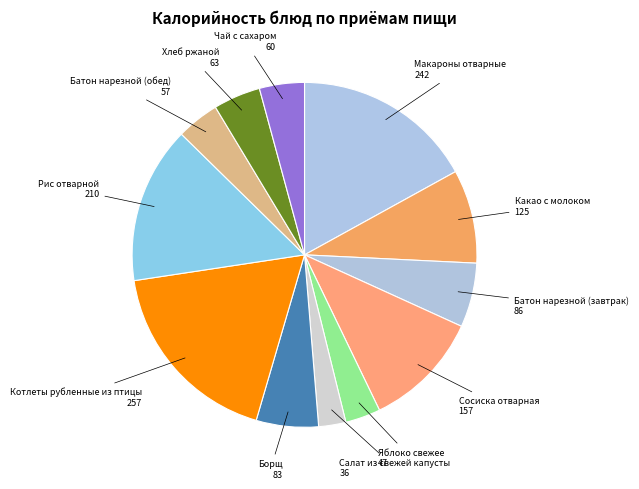

Which slice is the smallest?

Салат из свежей капусты